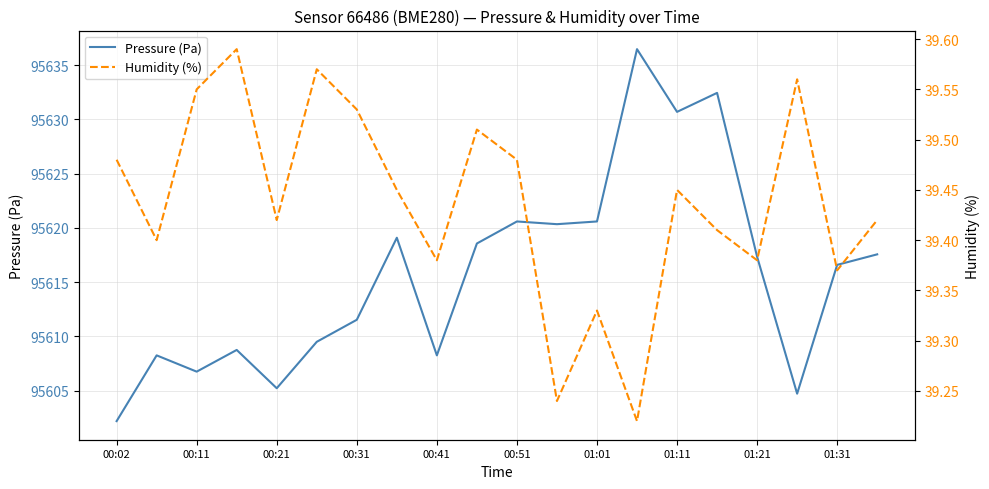

True or false: Pressure (Pa) has a value of 60374.8 at 01:31.

False